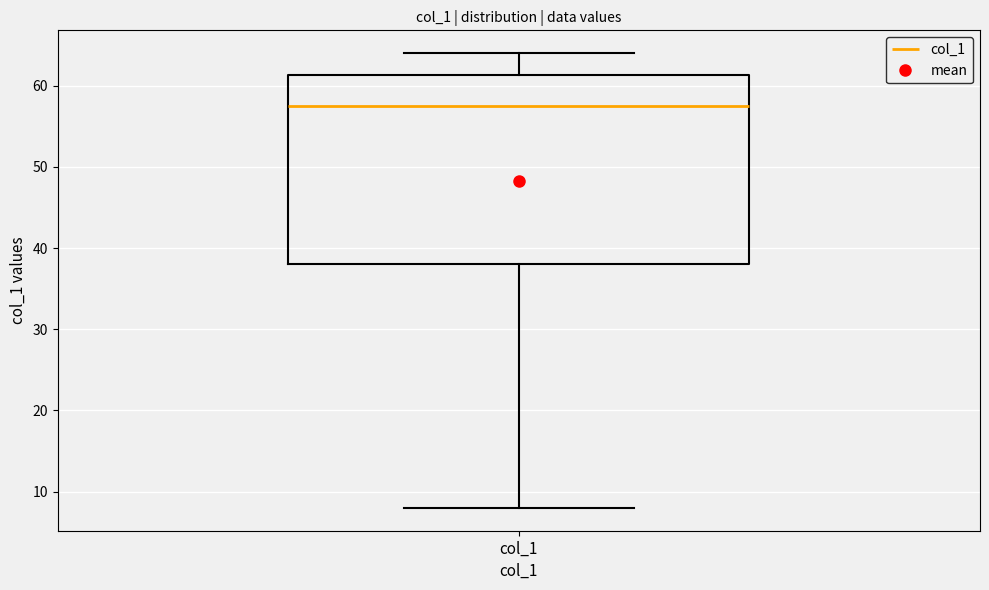

Read this box plot against the y-axis: the position of the median line, the range covered by the box, and the ends of both whiskers. The values are not printed on the chart, so give them approximately, as read against the axis.

median 58, box 38 to 61, whiskers 8 to 64